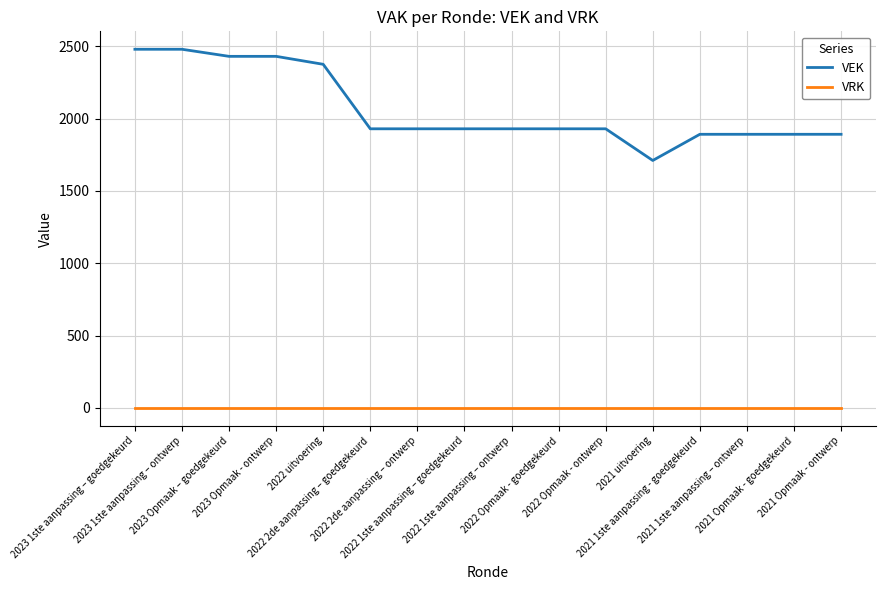

Which series has the largest total across all categories?

VEK